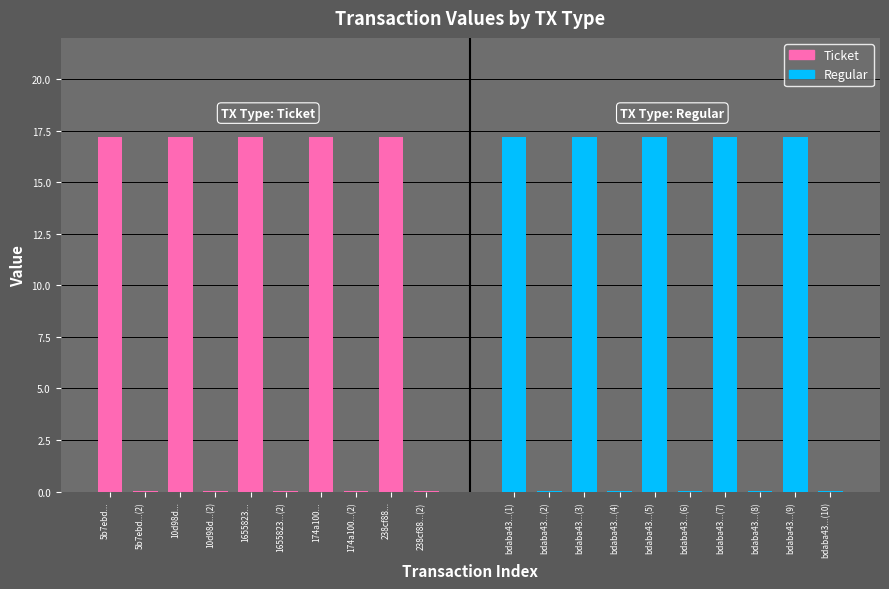

How many series are shown in this chart?

2